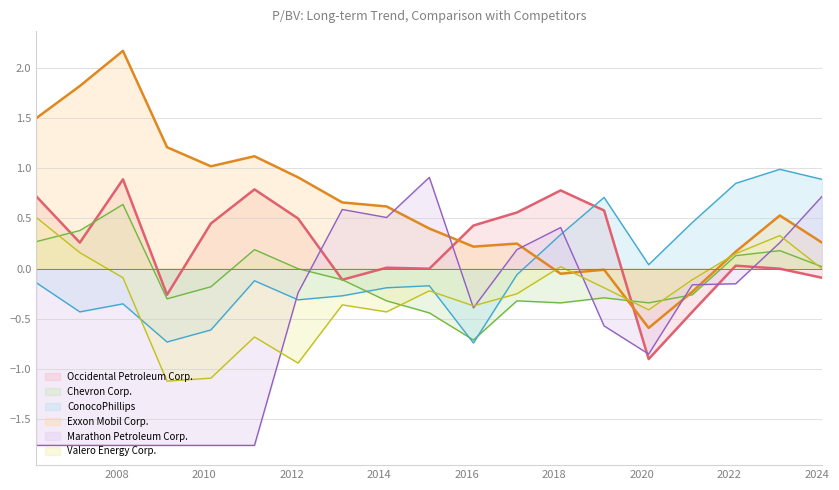

Read the Valero Energy Corp. value at 2021-02-26.

-0.1